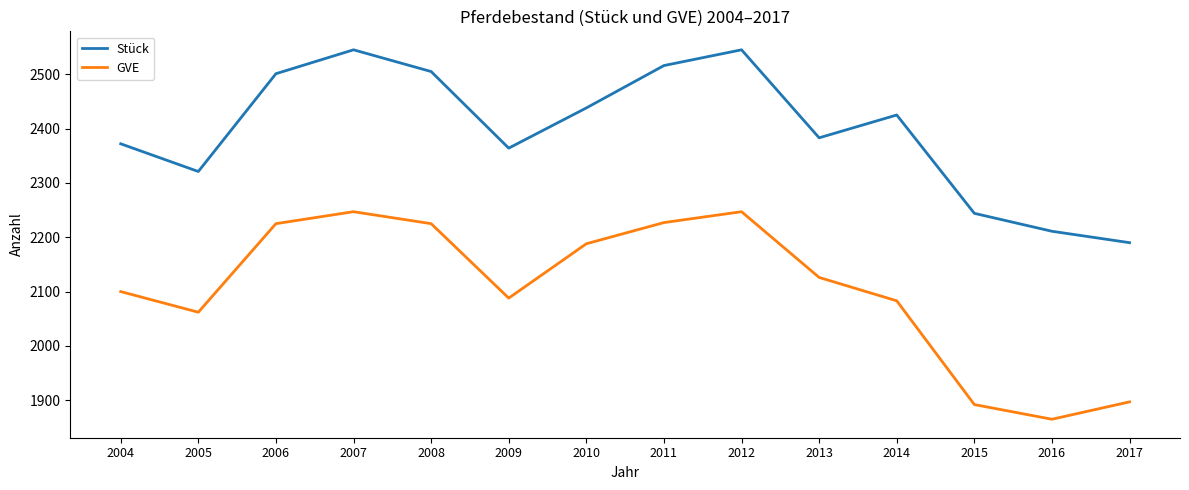

Which series has the largest total across all categories?

Stück